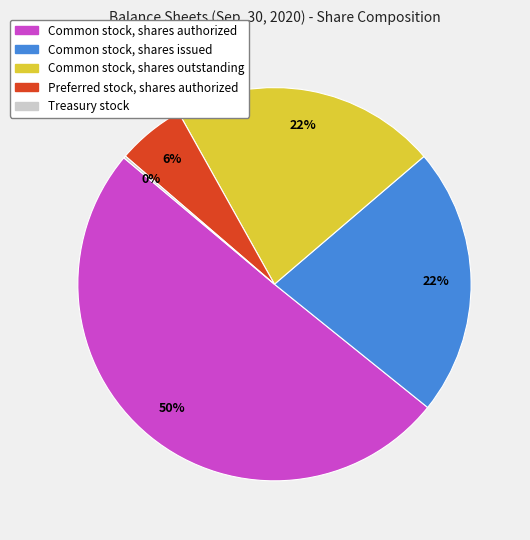

Which category has the biggest portion of the pie?

Common stock, shares authorized